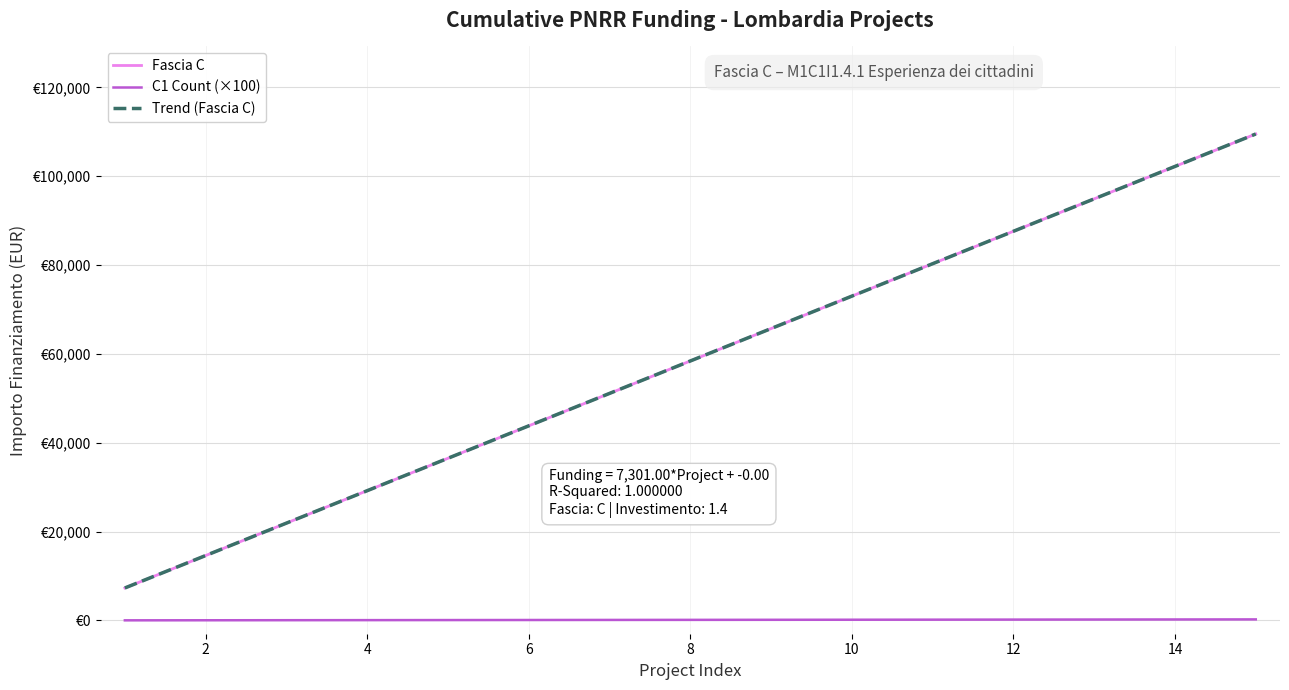

What is the sum of all Fascia C values?

876120.0